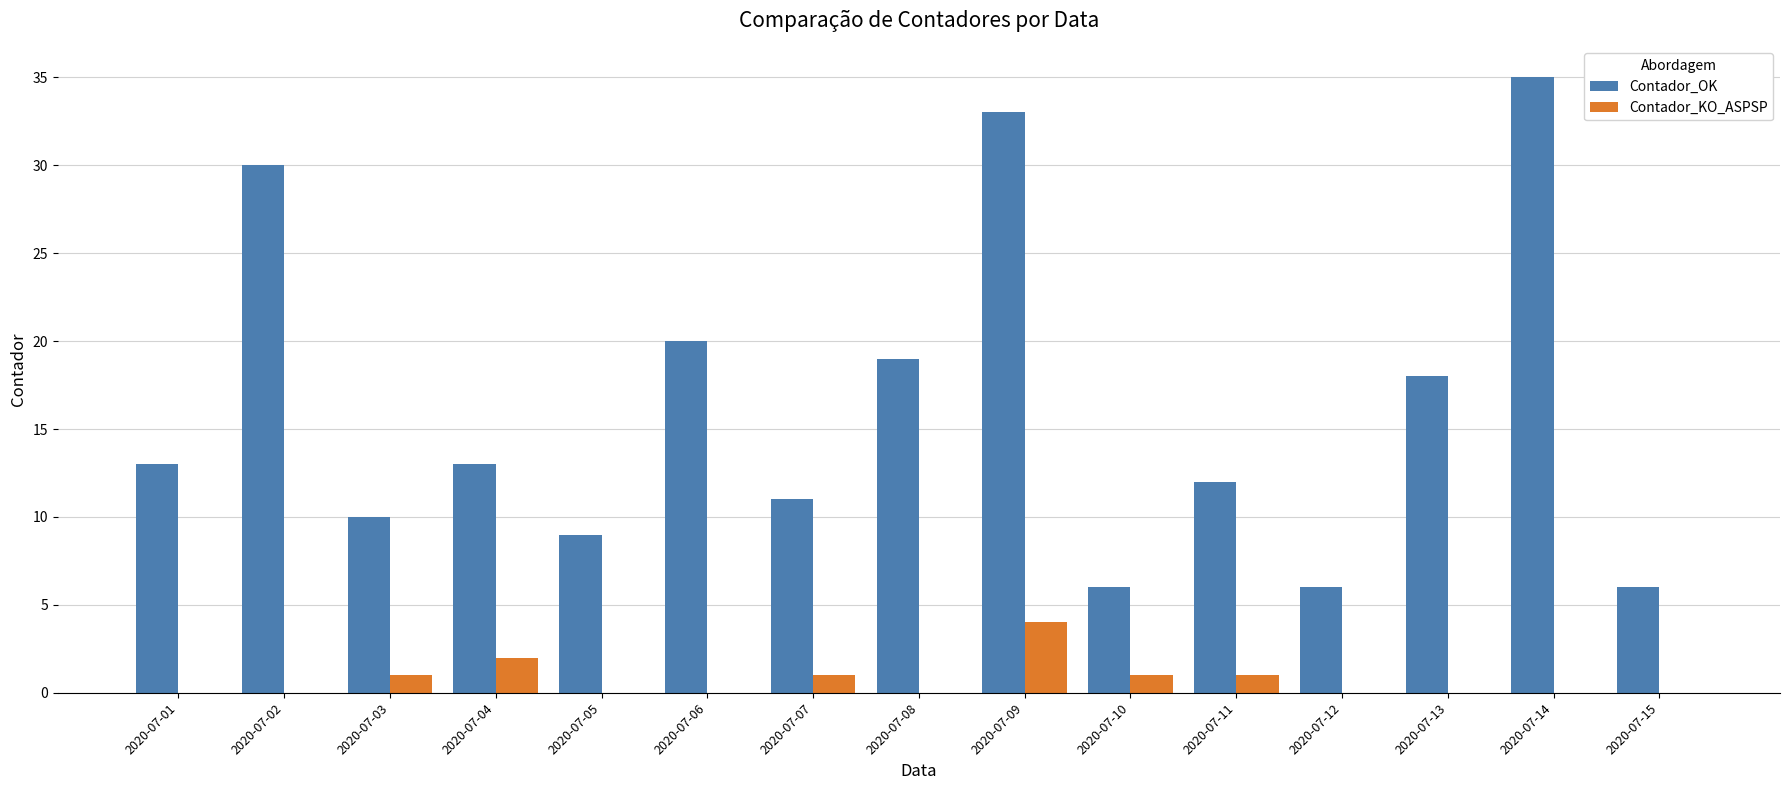

Which series has the widest spread of values?

Contador_OK